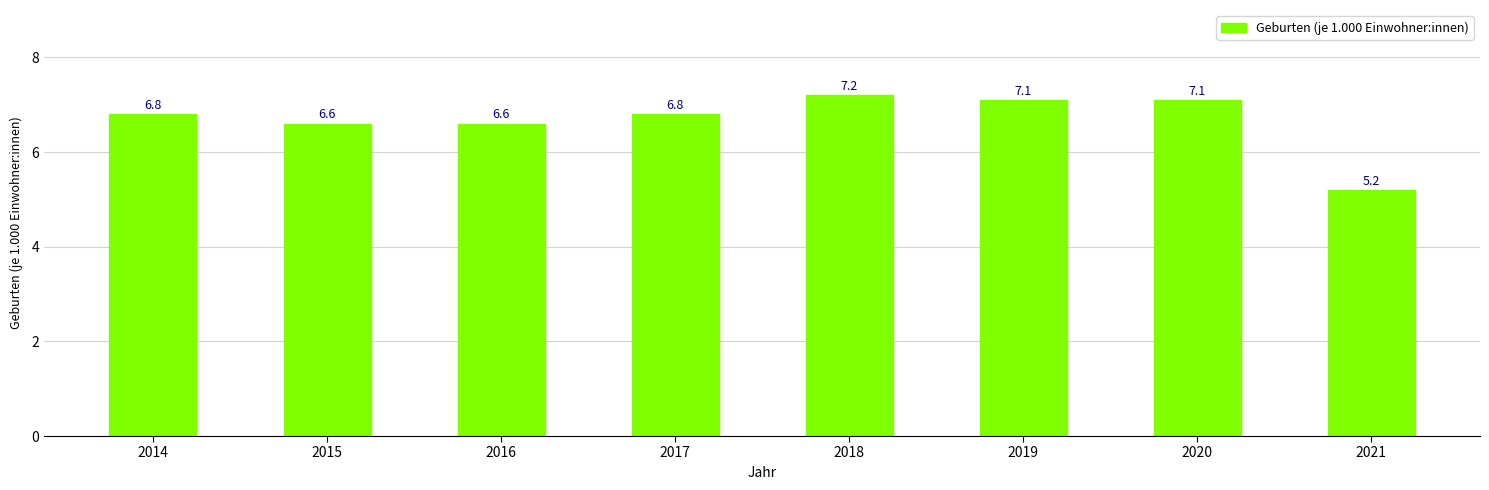

Approximately how many times larger is the value at 2017 compared to 2019?

1.0